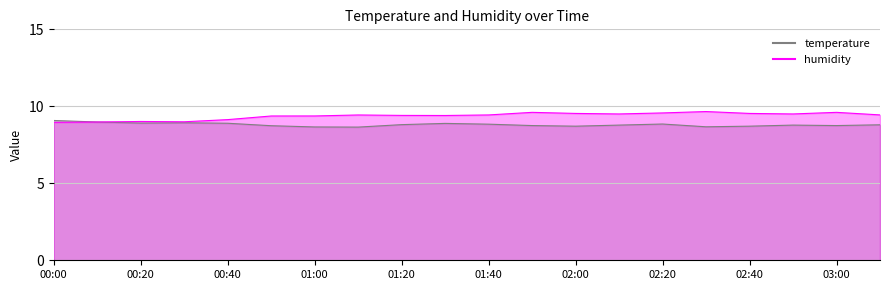

At which label does humidity reach its minimum?

00:00